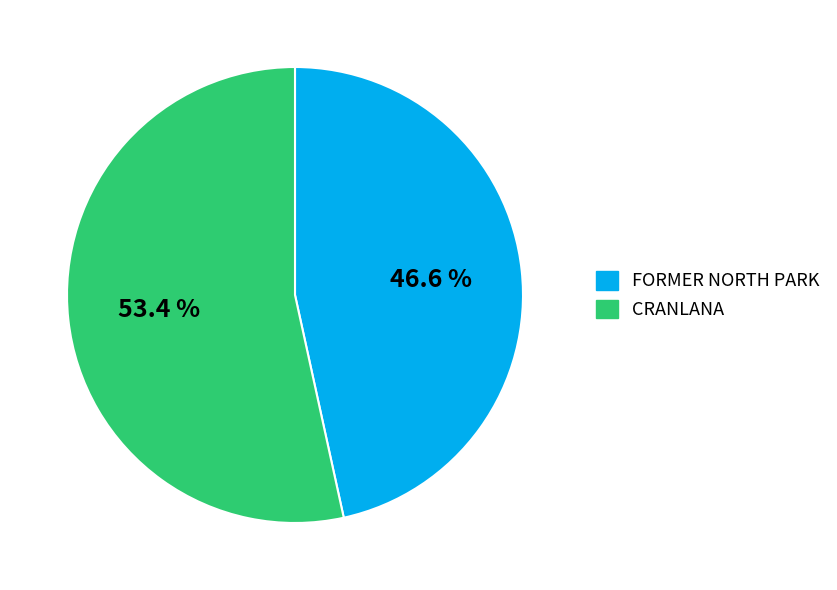

Does FORMER NORTH PARK represent more than half of the total?

No